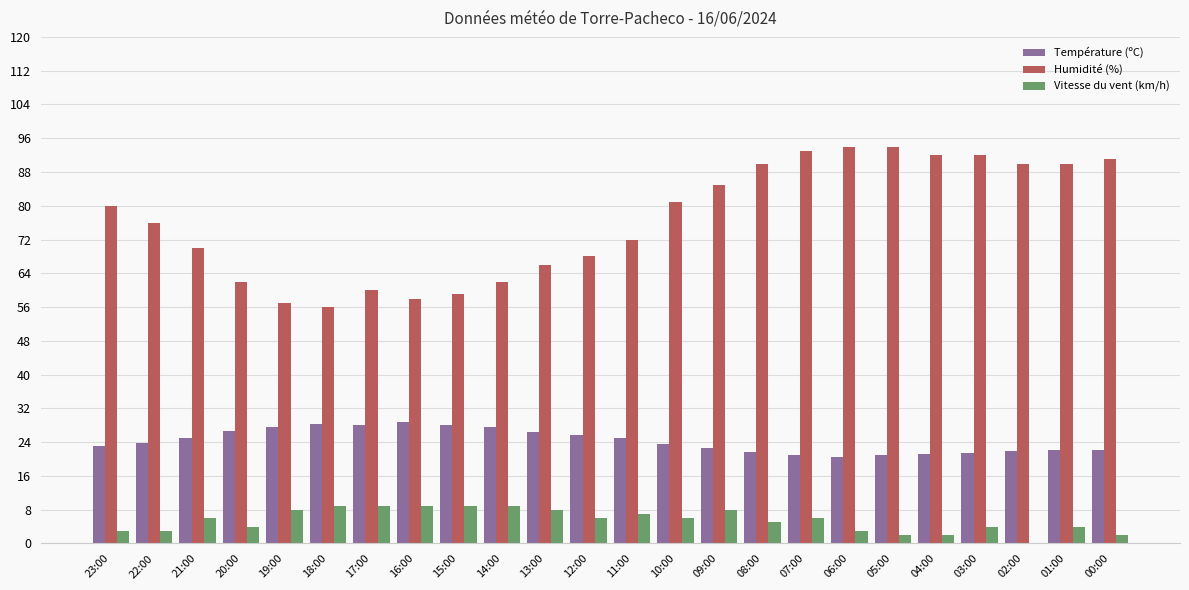

The Humidité (%) series shows 58.0 at 16:00. True or false?

True